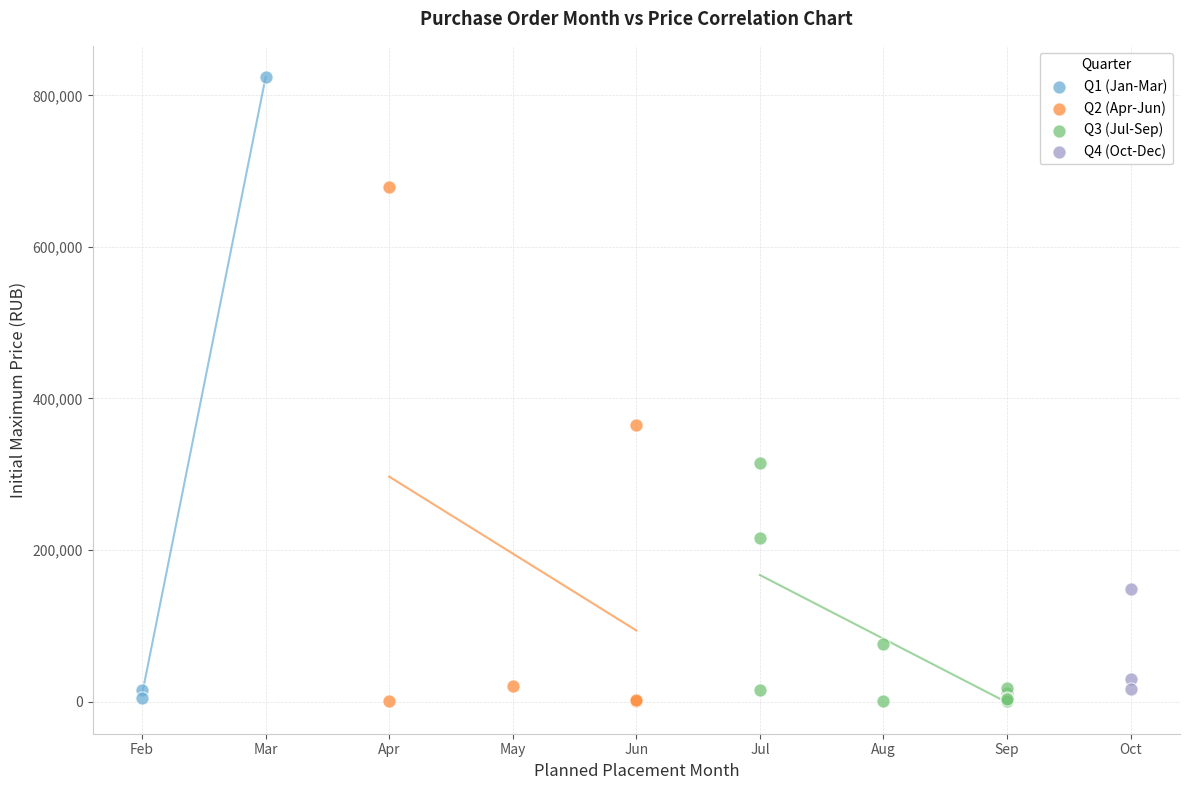

What are all the series names shown in the legend?

Q1 (Jan-Mar), Q2 (Apr-Jun), Q3 (Jul-Sep), Q4 (Oct-Dec)